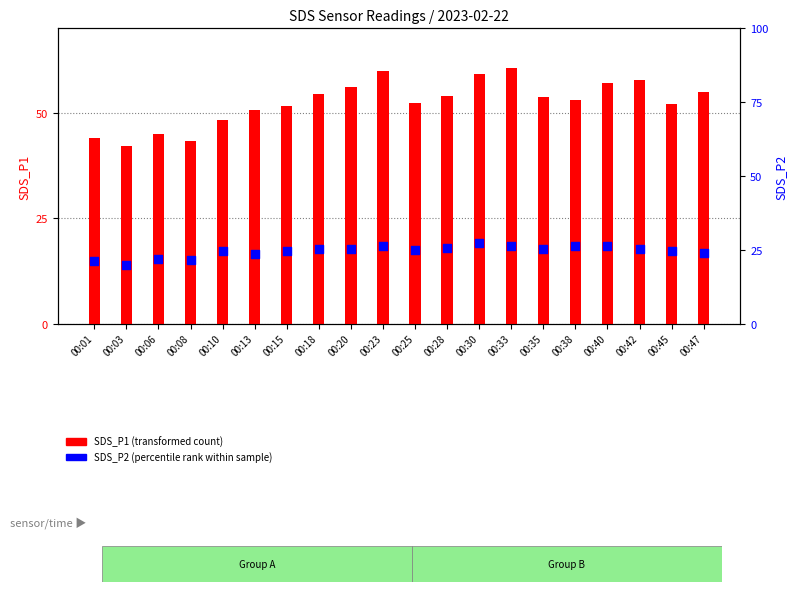

What are all the series names shown in the legend?

SDS_P1 (transformed count), SDS_P2 (percentile rank)